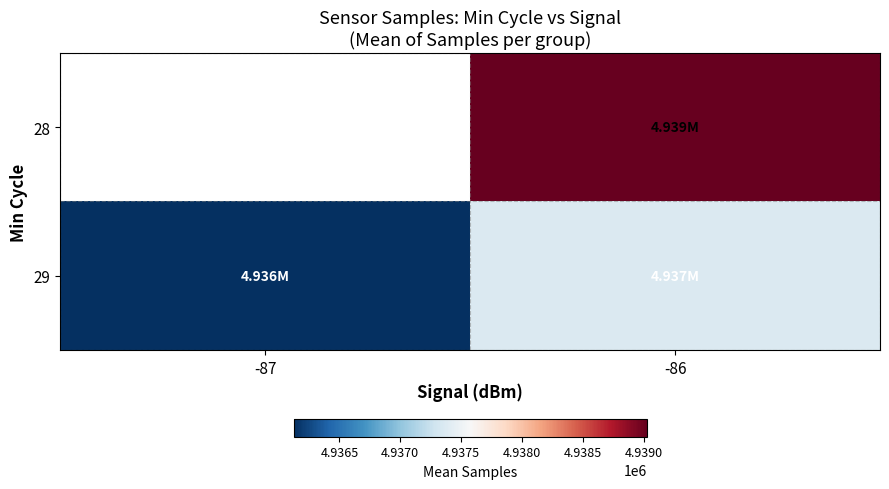

The value of 29 at -87 is 4936123.2. True or false?

True